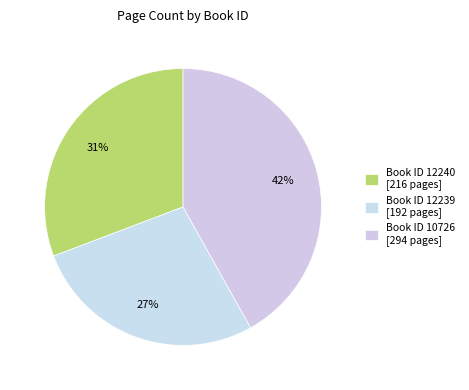

What is the largest slice in the pie chart?

Book ID 10726 [294 pages]